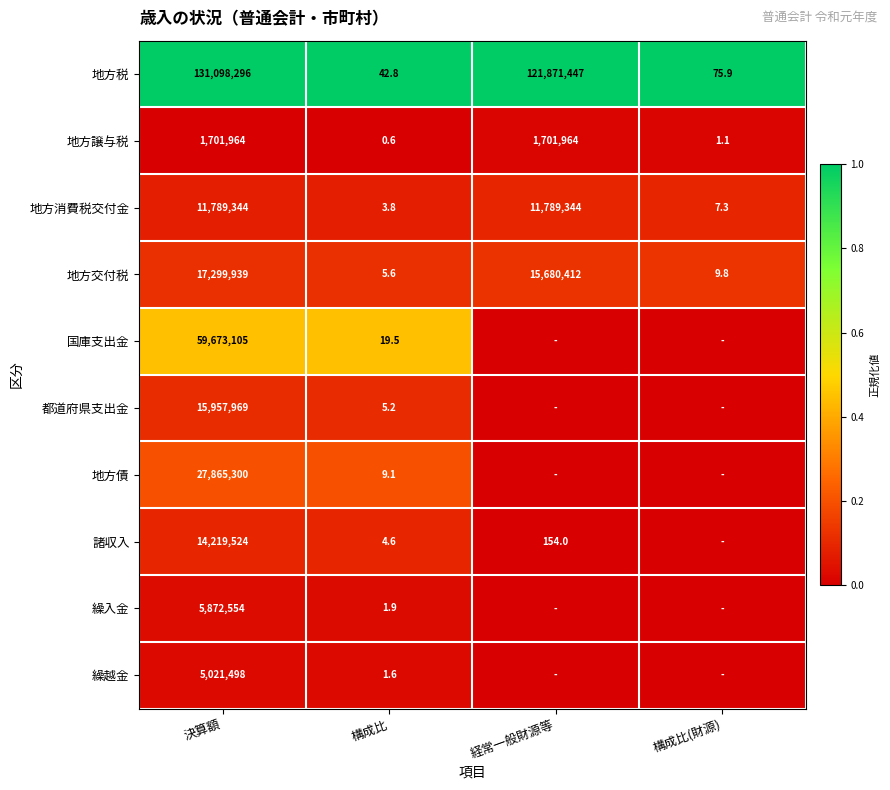

At 構成比, list the series in order from smallest to largest.

地方譲与税, 繰越金, 繰入金, 地方消費税交付金, 諸収入, 都道府県支出金, 地方交付税, 地方債, 国庫支出金, 地方税